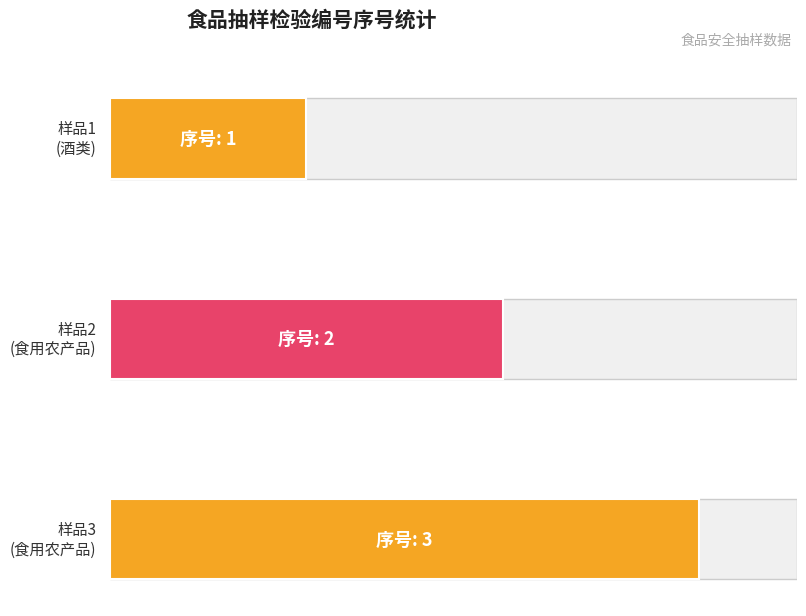

What is the difference between the maximum and second lowest values?

1